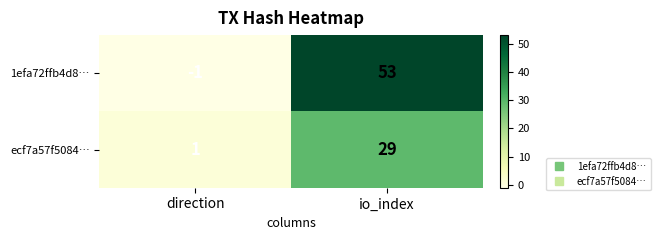

Rank the series at direction from lowest to highest value.

1efa72ffb4d8…, ecf7a57f5084…